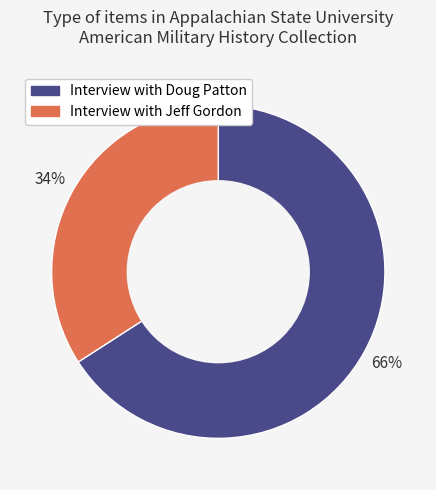

To the nearest percent, what is the difference between the largest and smallest slice percentages?

32%